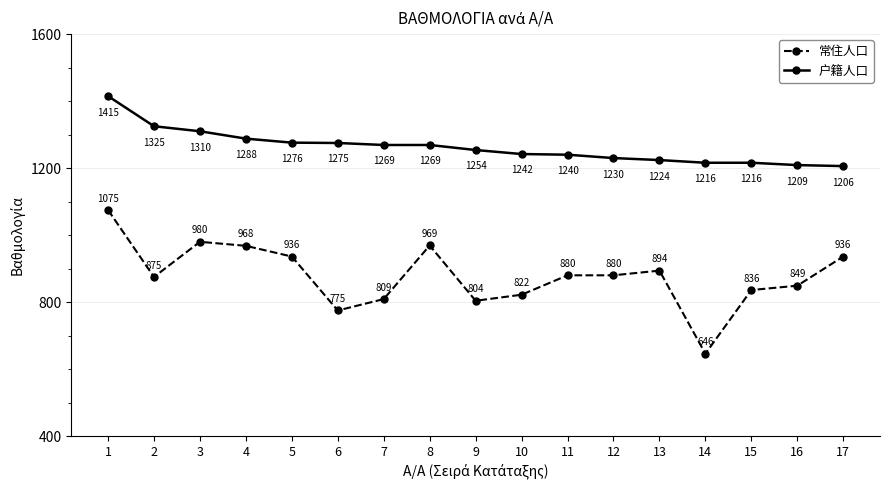

Reading left to right, what are all the values shown in this chart?

常住人口: 1=1075	2=875	3=980	4=968	5=936	6=775	7=809	8=969	9=804	10=822	11=880	12=880	13=894	14=646	15=836	16=849	17=936
户籍人口: 1=1415	2=1325	3=1310	4=1288	5=1276	6=1275	7=1269	8=1269	9=1254	10=1242	11=1240	12=1230	13=1224	14=1216	15=1216	16=1209	17=1206